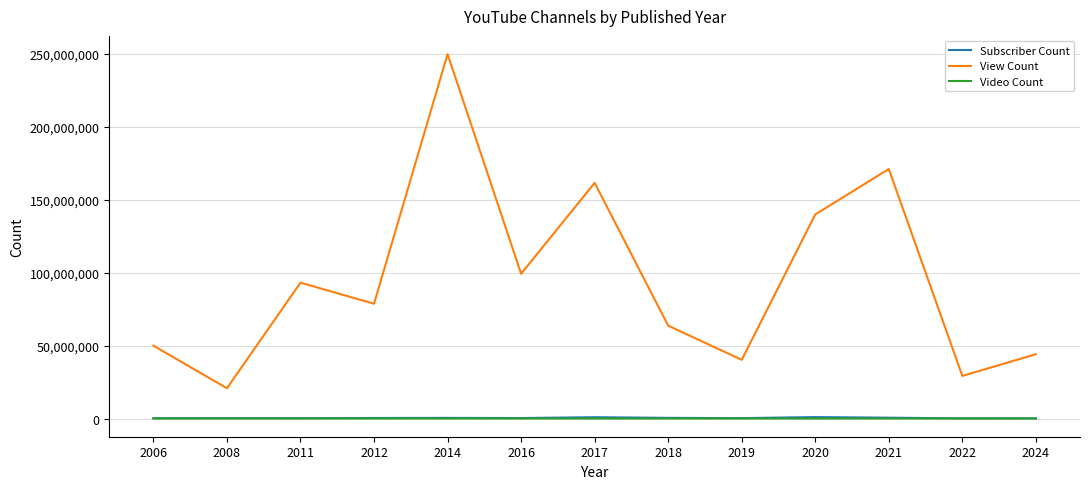

What is the difference between the maximum and minimum values in the Subscriber Count series?

862000